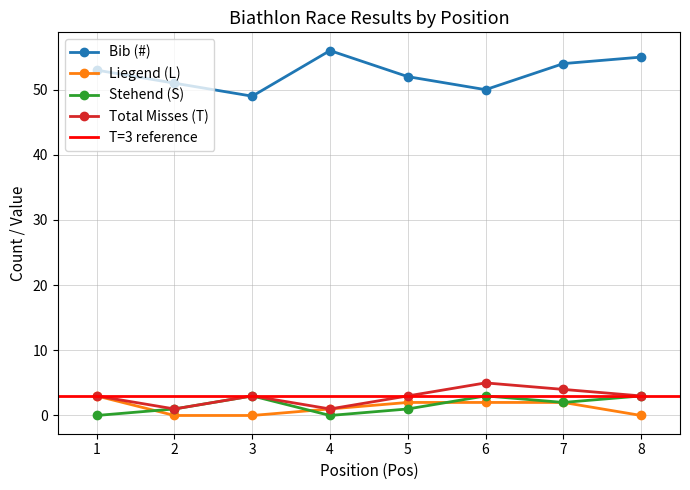

How many values in the Bib (#) series are below 53?

4